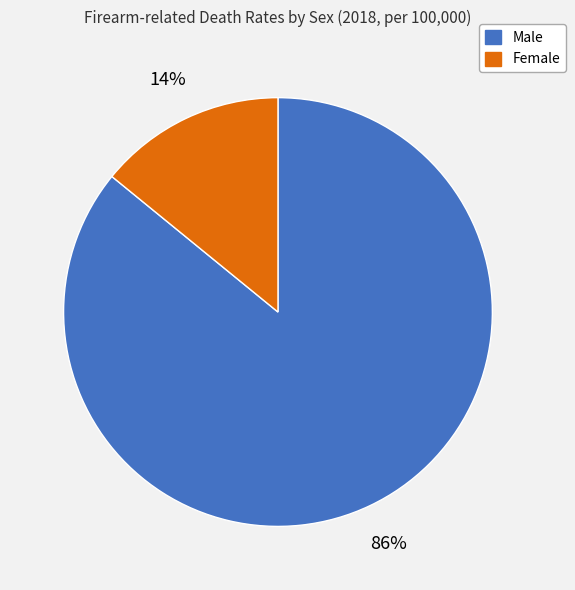

To the nearest percent, what portion does Male represent?

86%